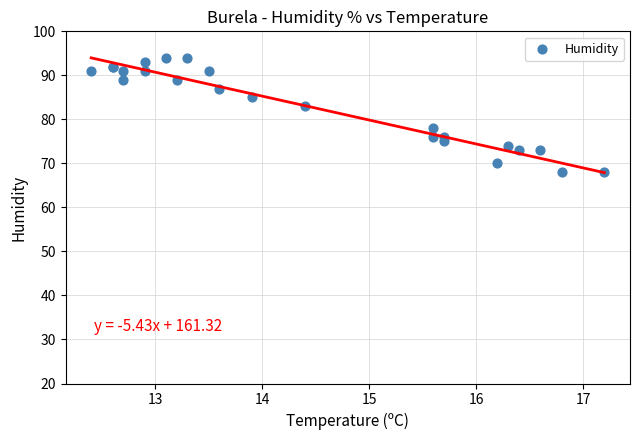

What Y value in the scatter plot is closest to 81?

83